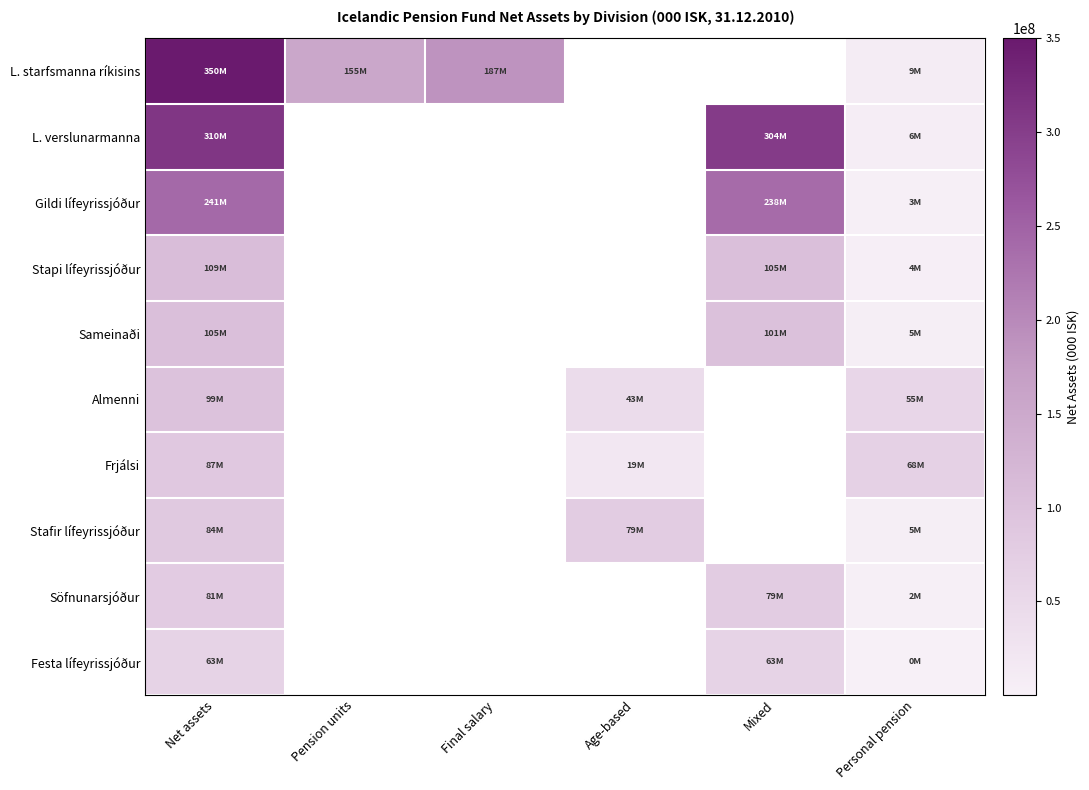

What is the minimum value shown in the chart?

211138.0